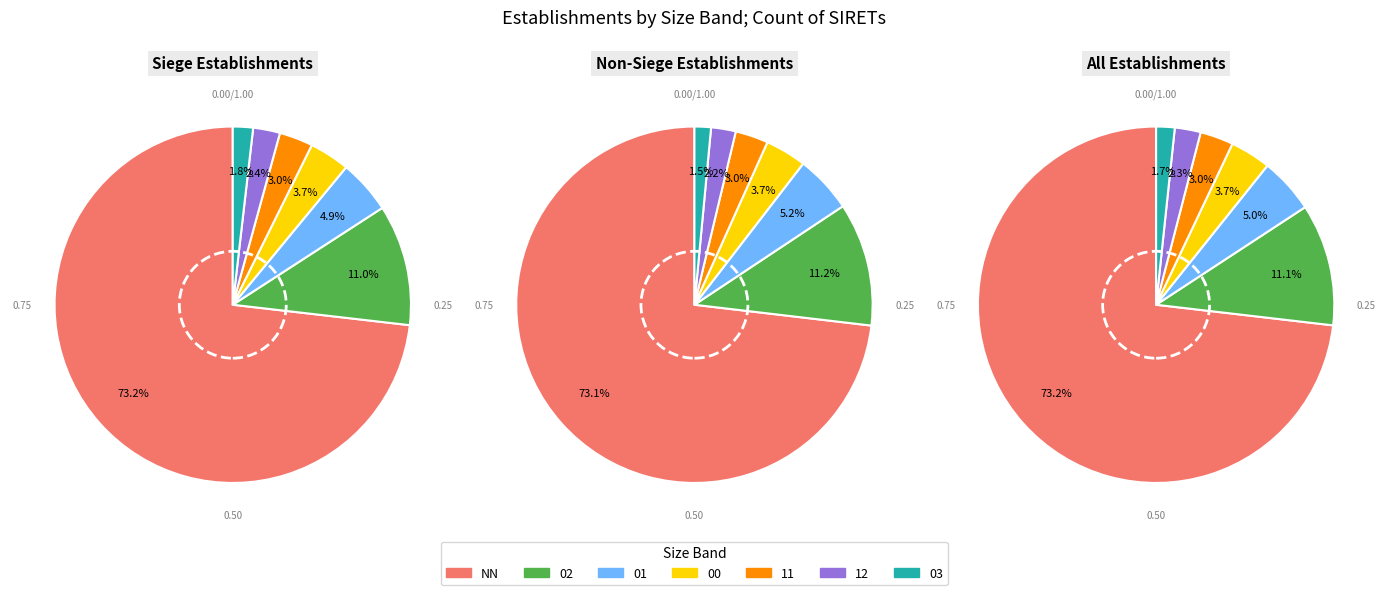

What is the smallest slice in the pie chart?

03